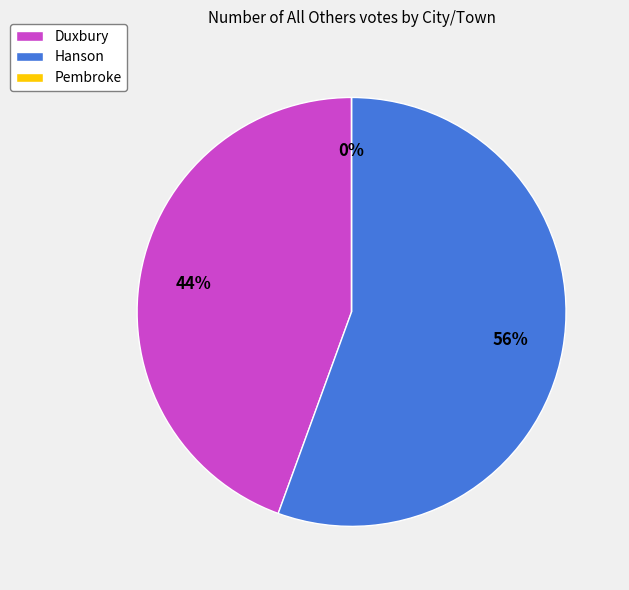

Is there a majority slice in this chart?

Yes